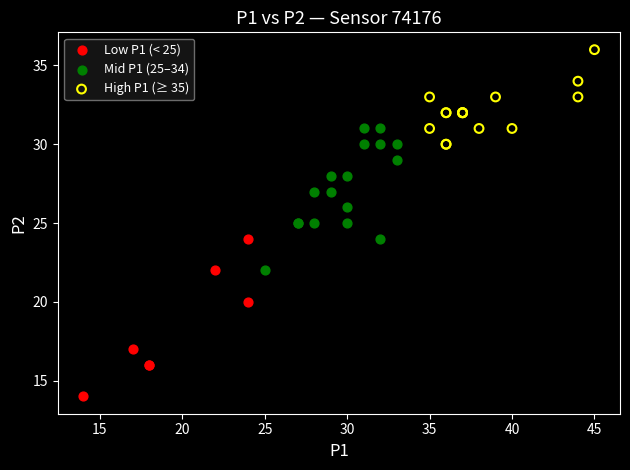

What are all the series names shown in the legend?

Low P1 (< 25), Mid P1 (25–34), High P1 (≥ 35)